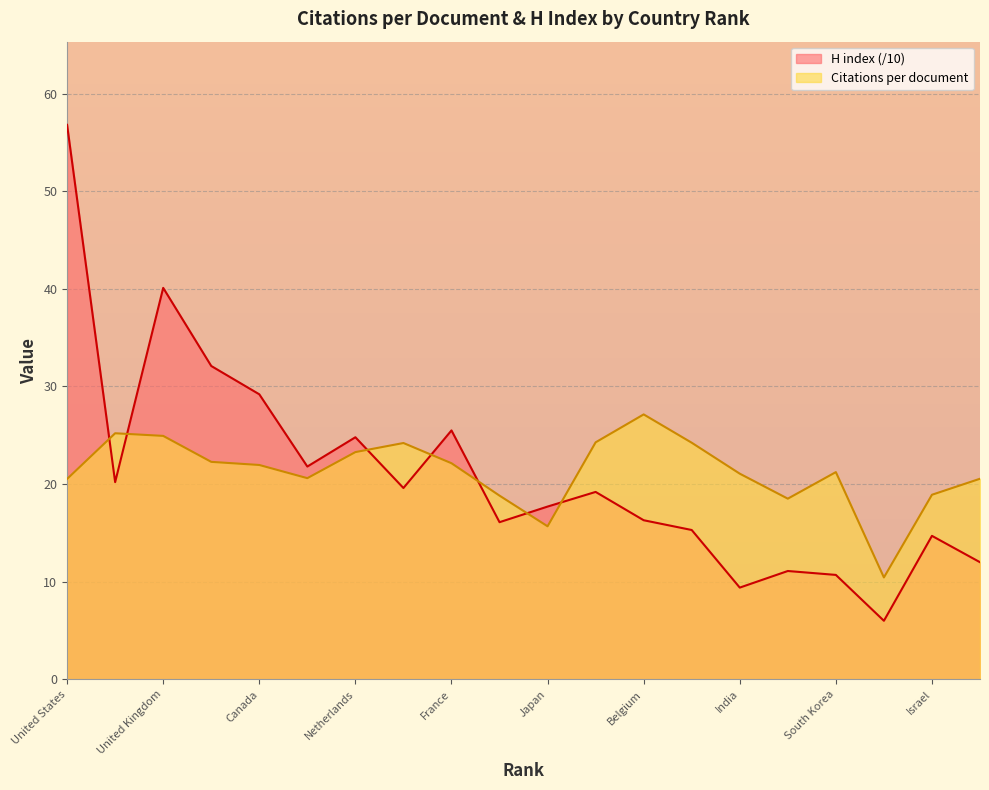

What is the spread (max minus min) of values at Netherlands?

1.5